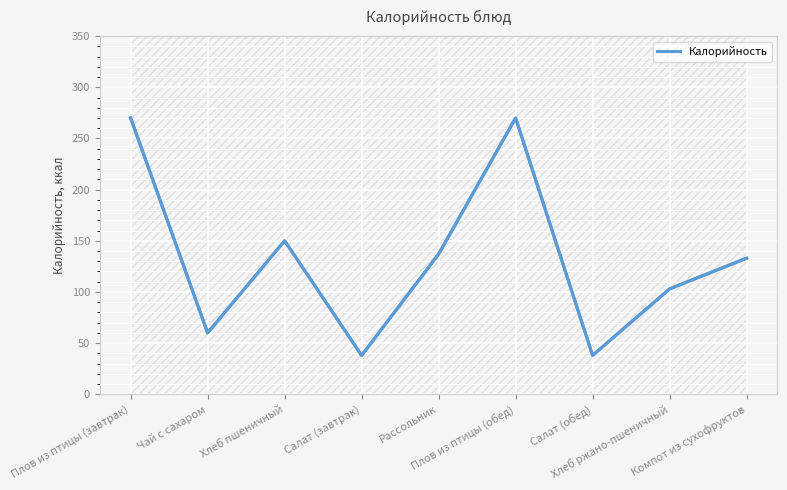

How many points are lower than both their immediate neighbors (excluding endpoints)?

3